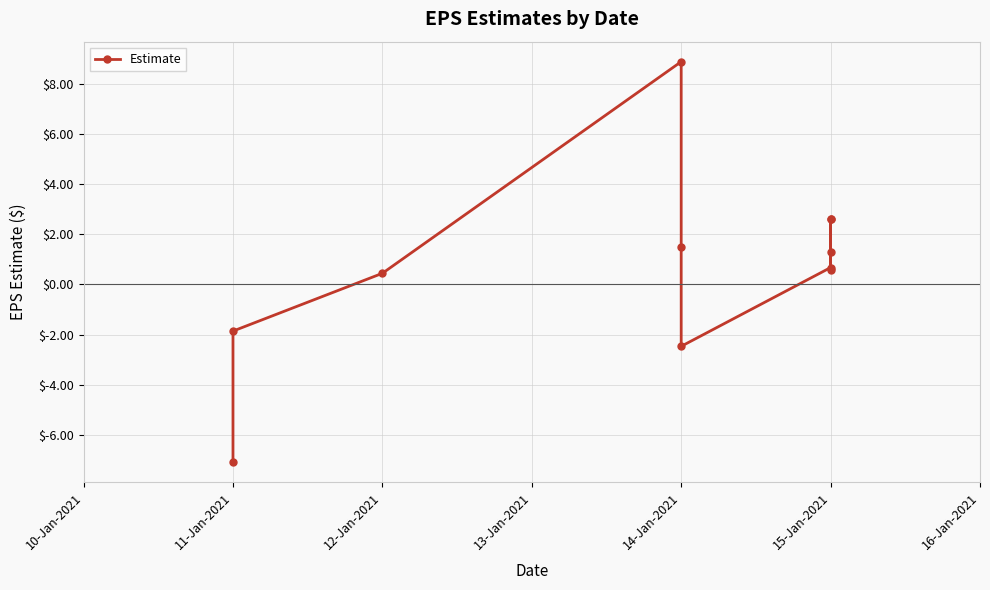

What is the smallest value displayed?

-7.1